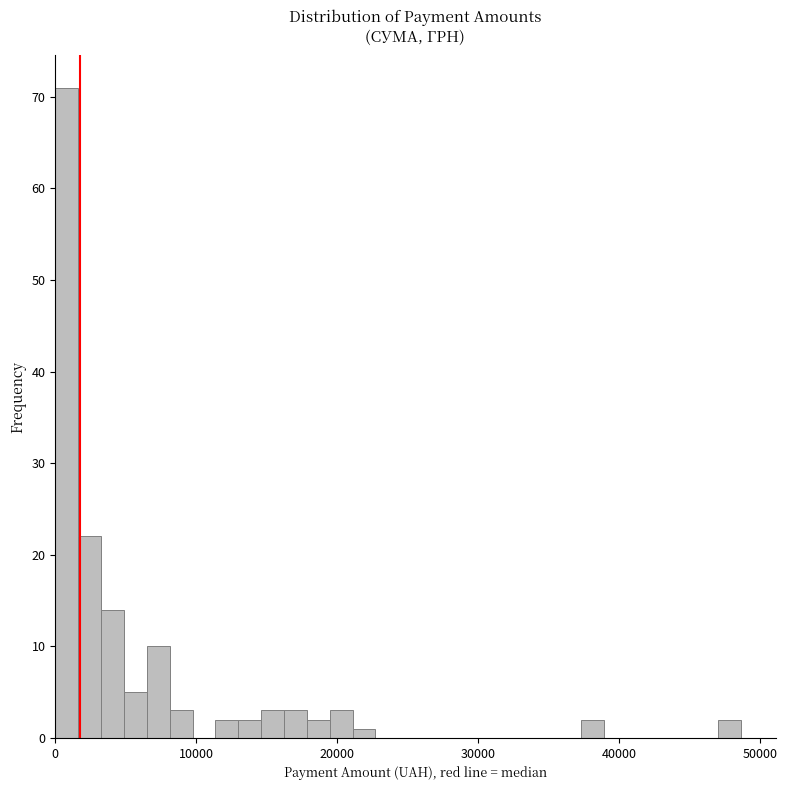

Read against the x-axis, roughly where is the centre of the tallest bar?

1000